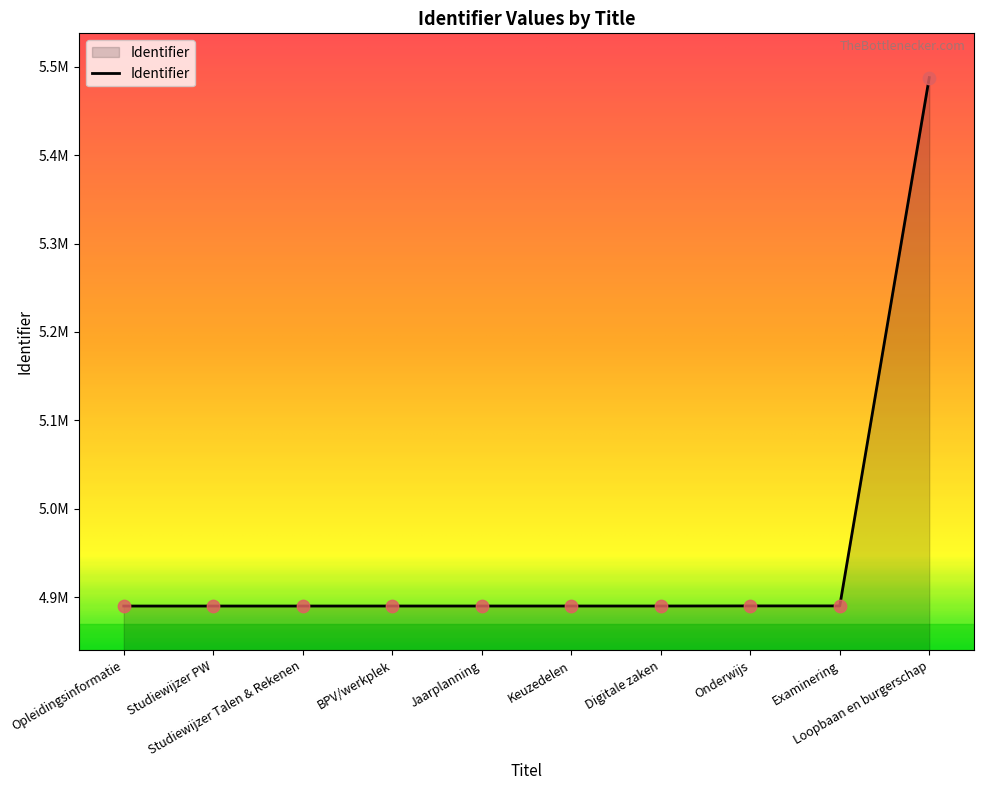

Does the chart have visible grid lines?

No